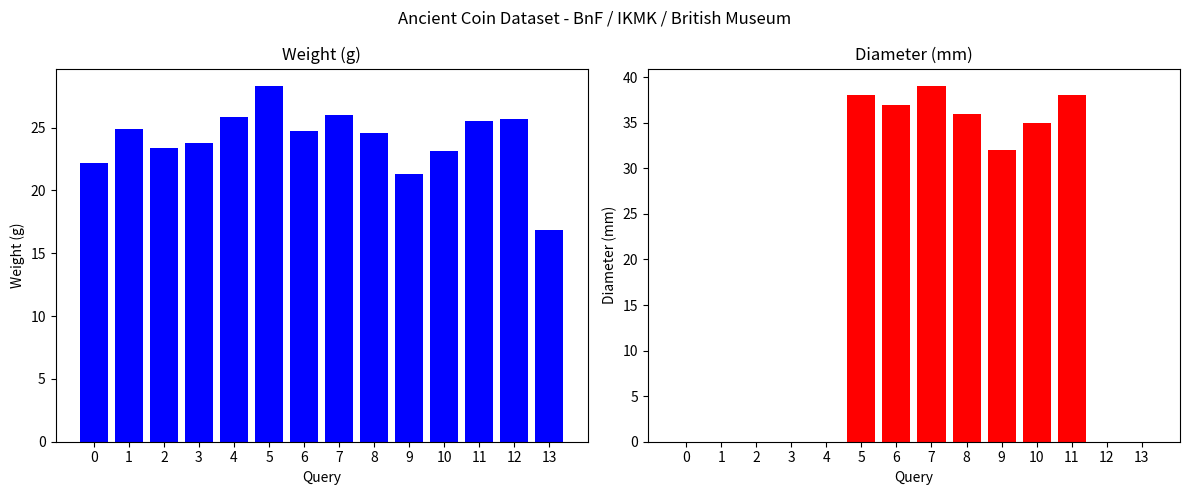

How many data points in diameter are above 32?

6